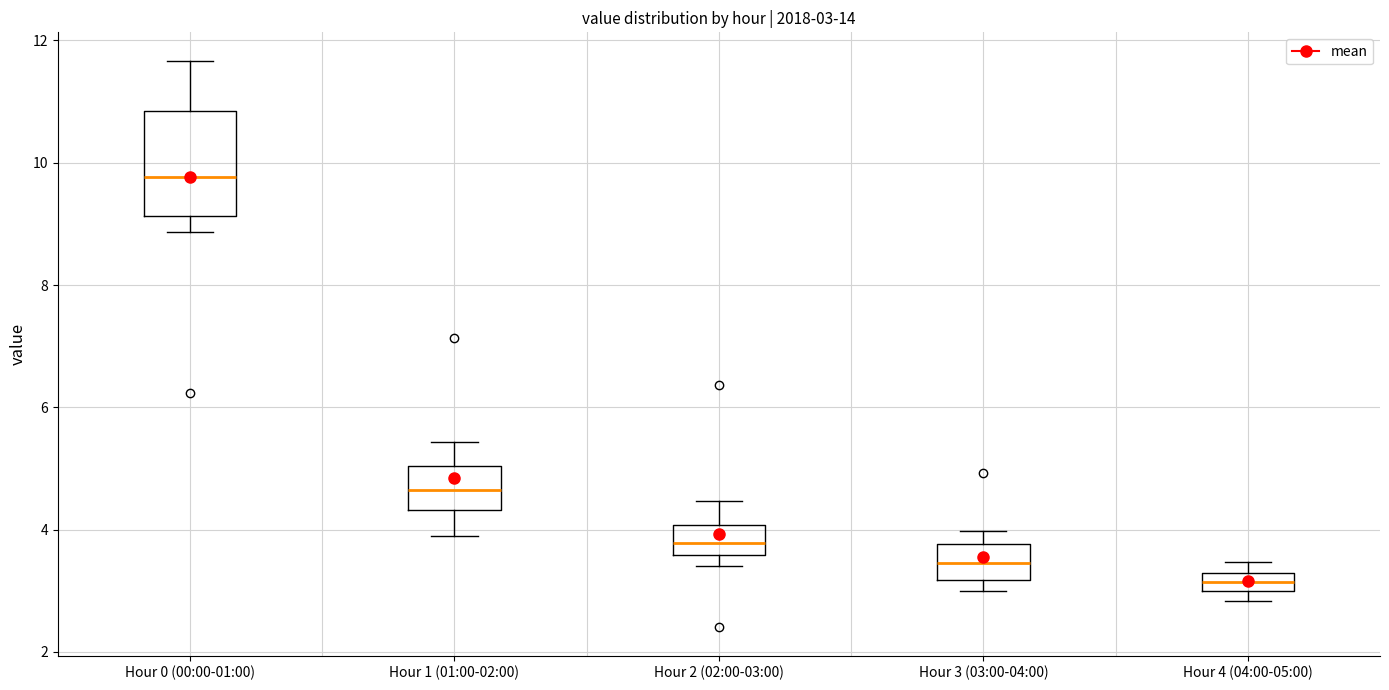

Comparing the boxes themselves (not the whiskers), which one is the tallest?

Hour 0 (00:00-01:00)